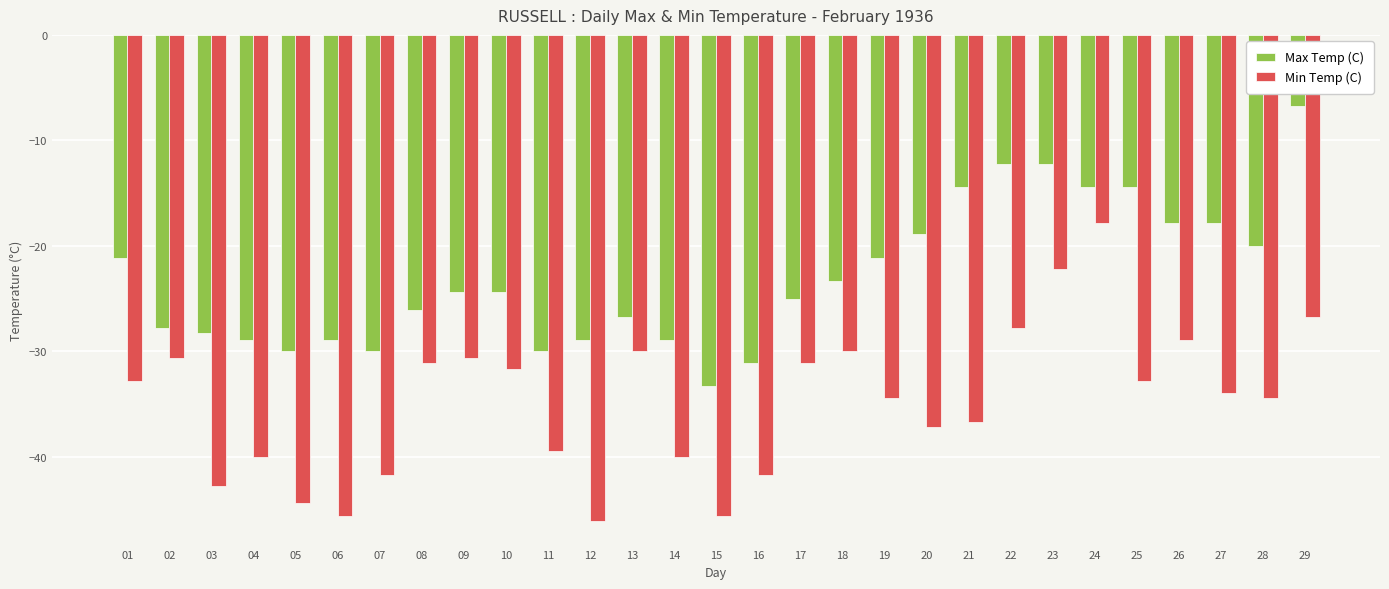

How many values in the Min Temp (C) series exceed -33?

14